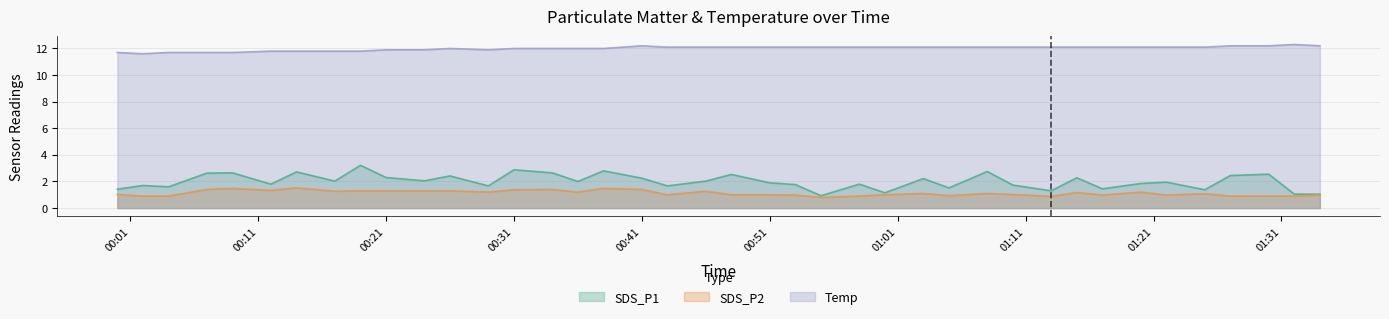

Rank the series by their maximum value, from highest to lowest.

Temp, SDS_P1, SDS_P2